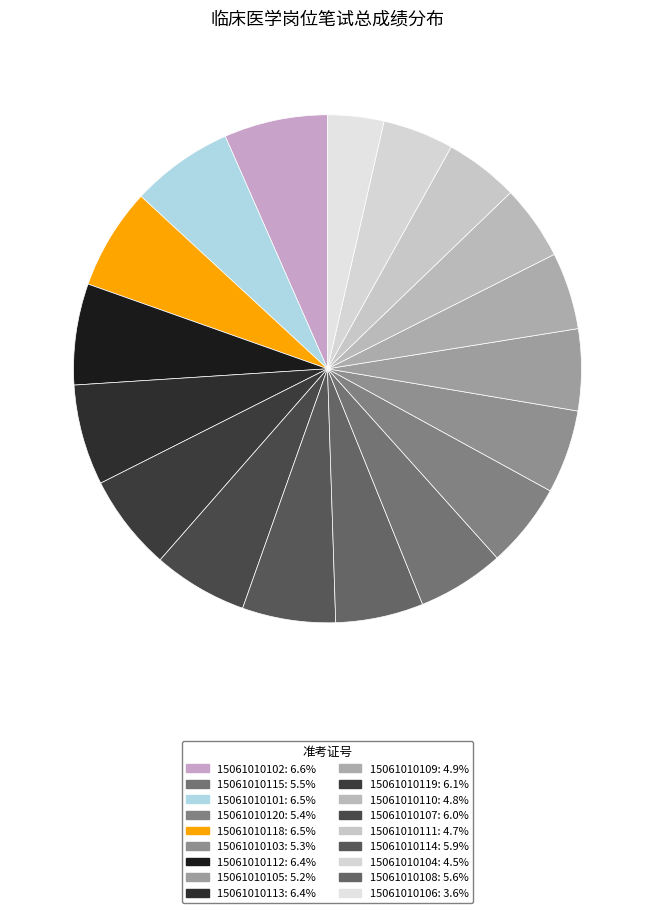

Count the number of slices in the pie.

18